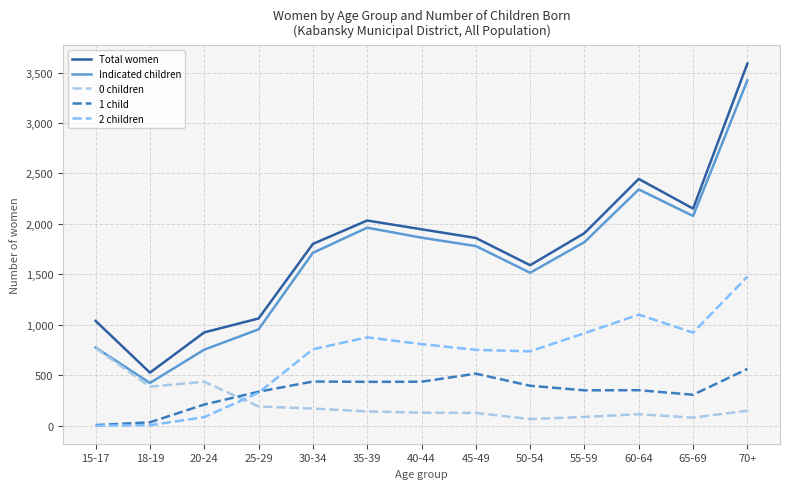

True or false: 1 child and Total women intersect in this chart.

False